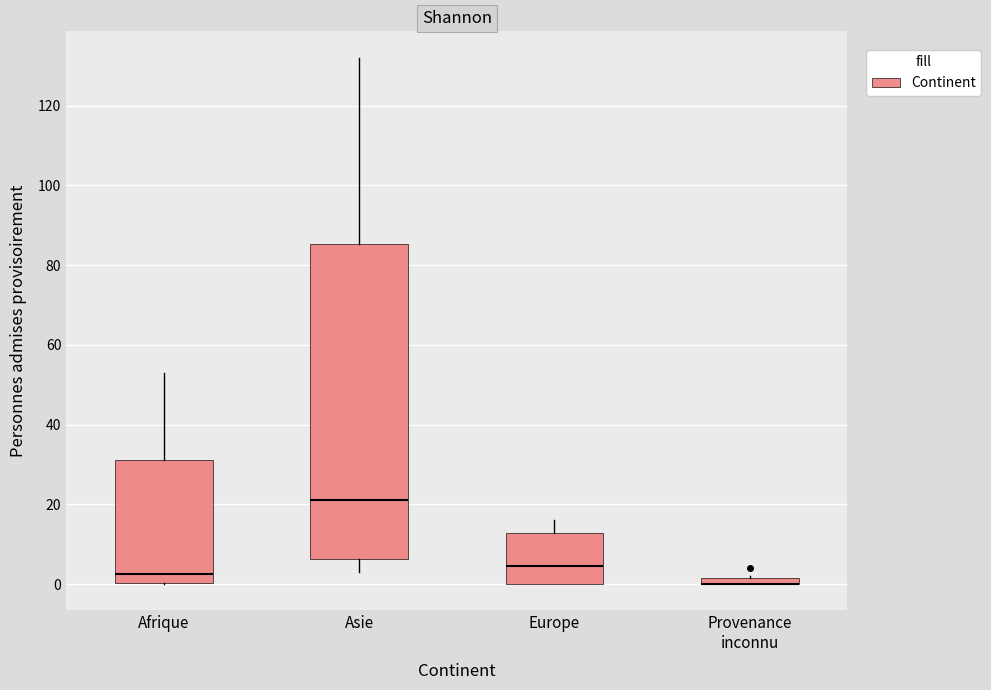

Where does the lower whisker of the box for Asie end on the y-axis? The values are not printed on the chart, so give them approximately, as read against the axis.

4